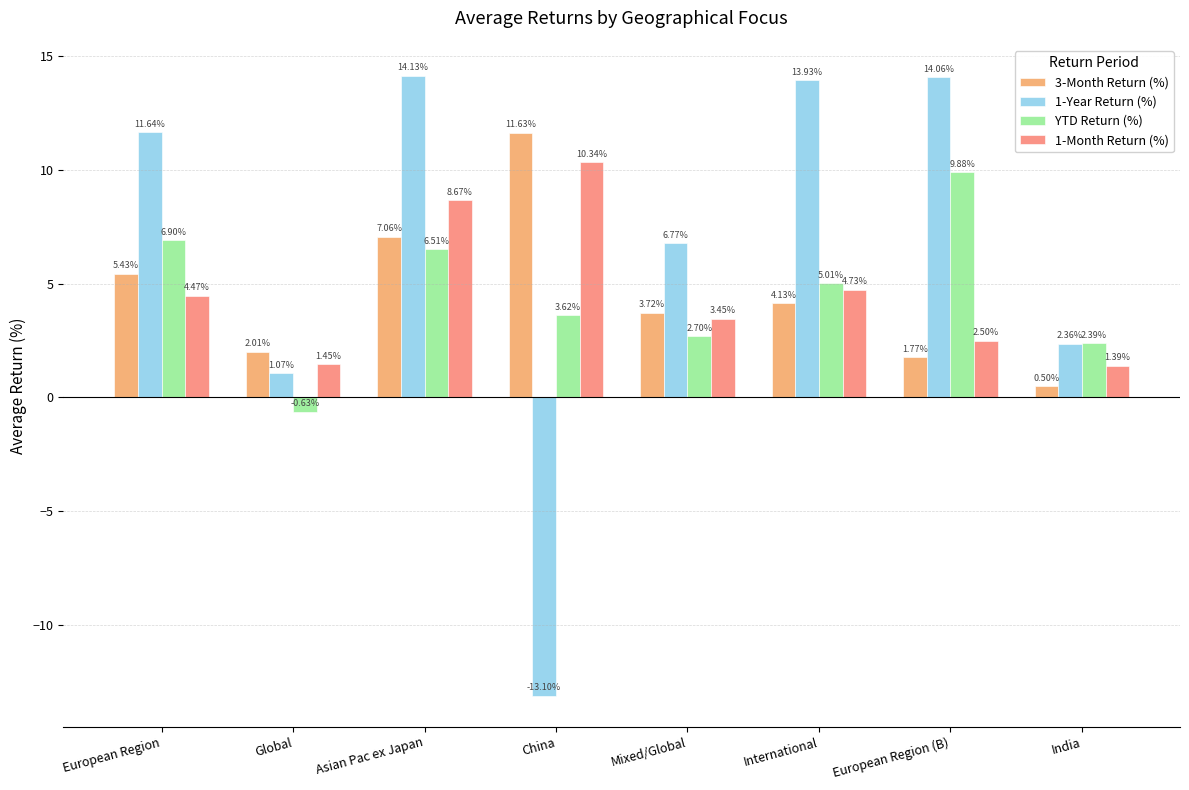

What is the total value across all series at European Region?

28.4